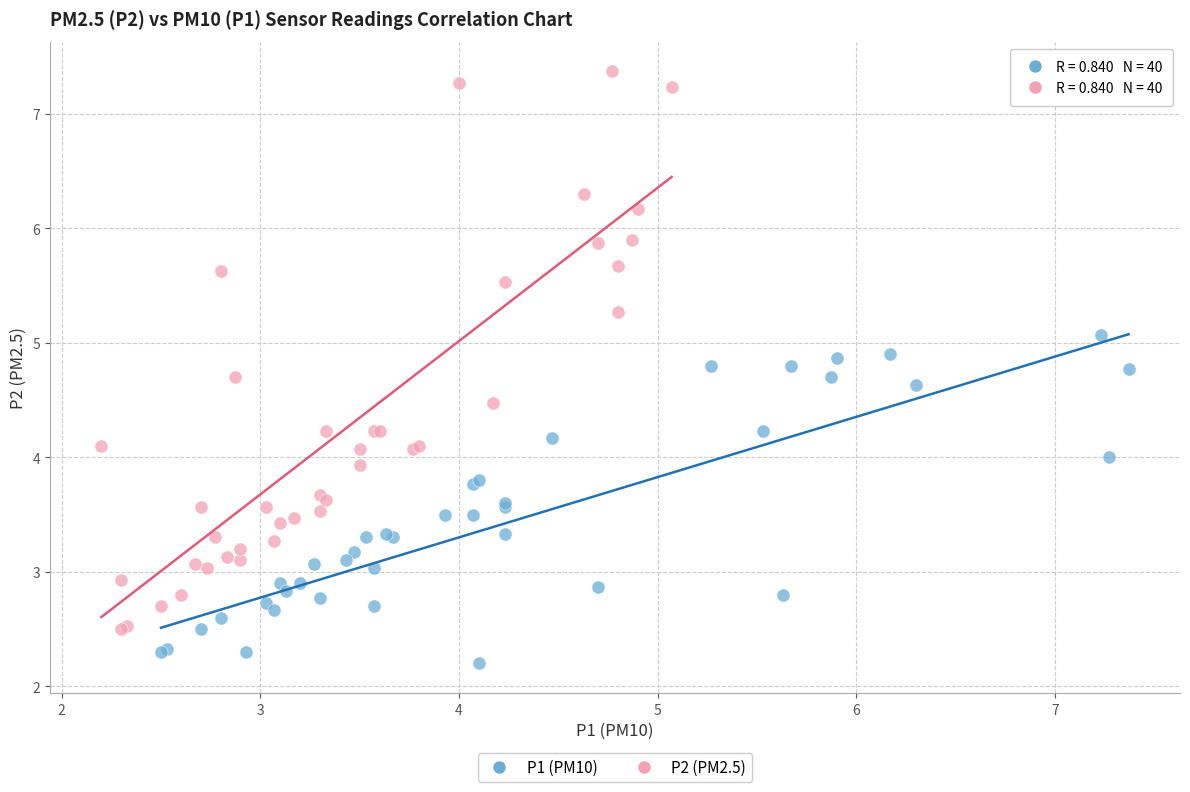

Which series contains the highest Y value?

P2 (PM2.5)